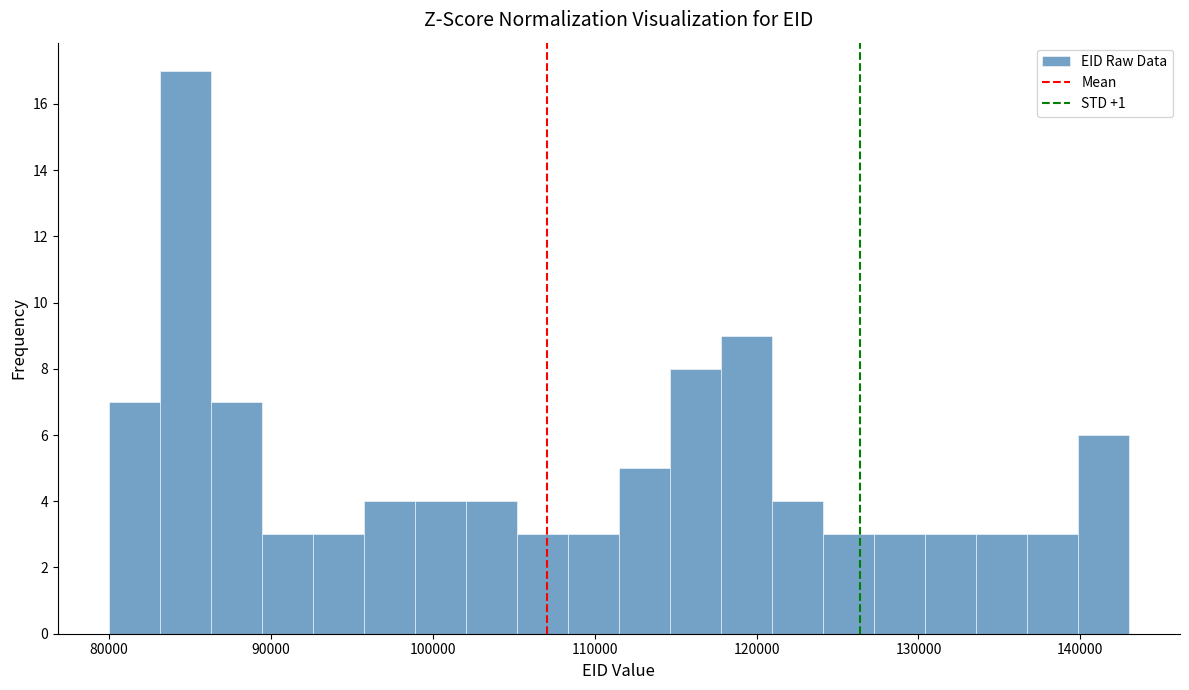

Read against the x-axis, roughly where is the centre of the tallest bar?

85000